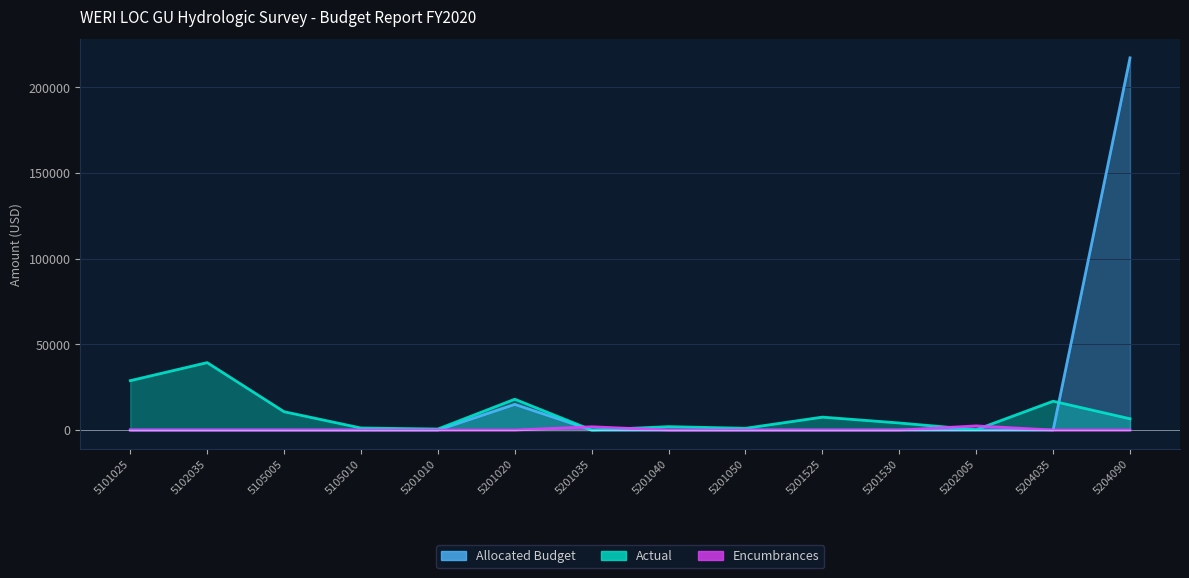

Between 5102035 and 5201050, which is larger?

5102035